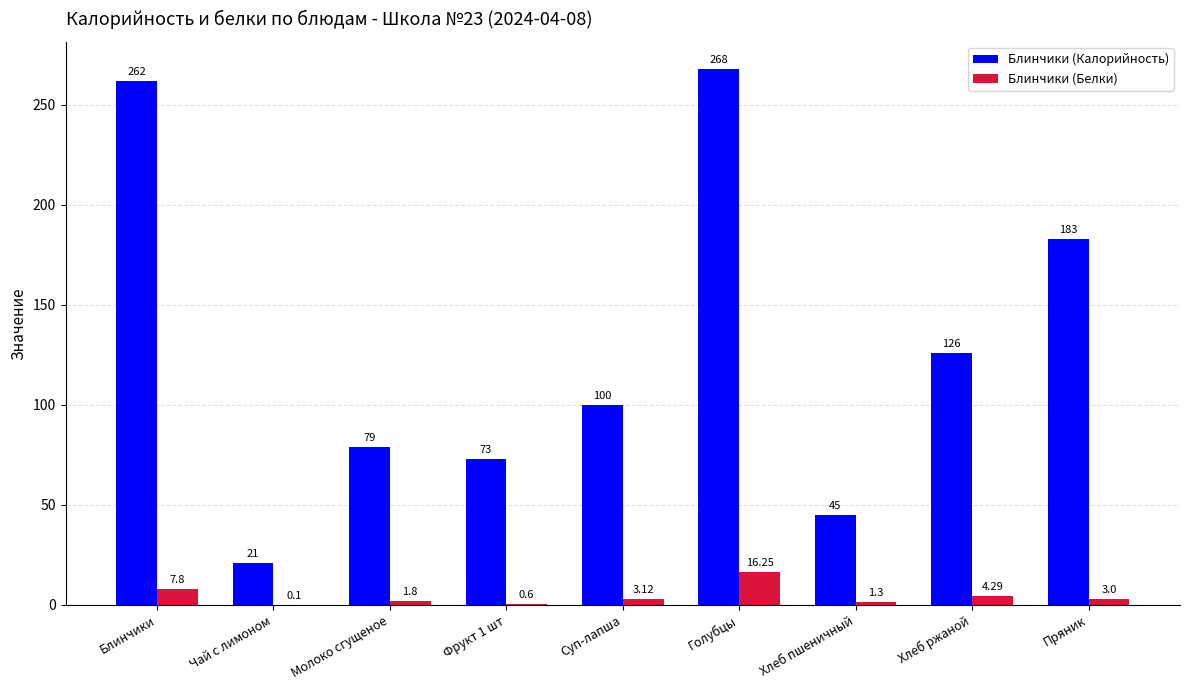

What is the spread (max minus min) of values at Чай с лимоном?

20.9